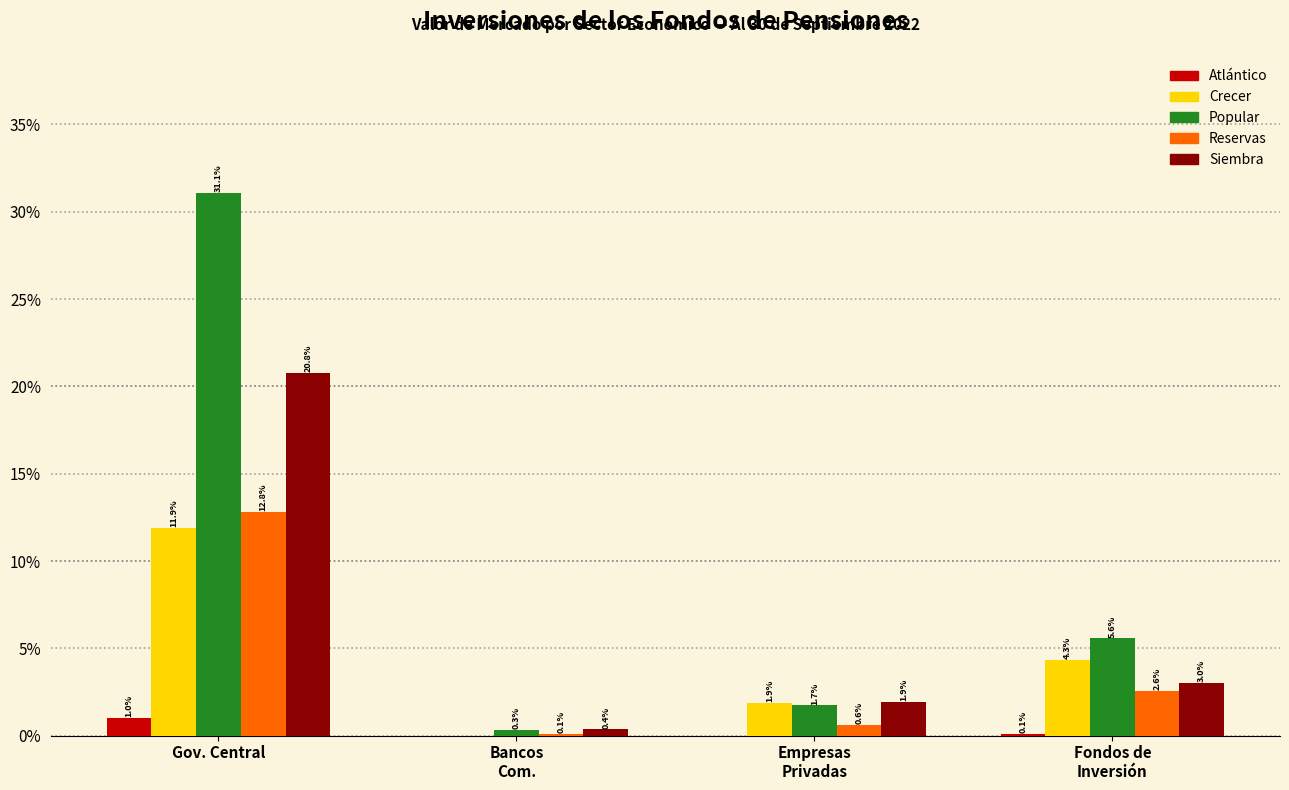

What is the highest value of the Reservas series?

12.8